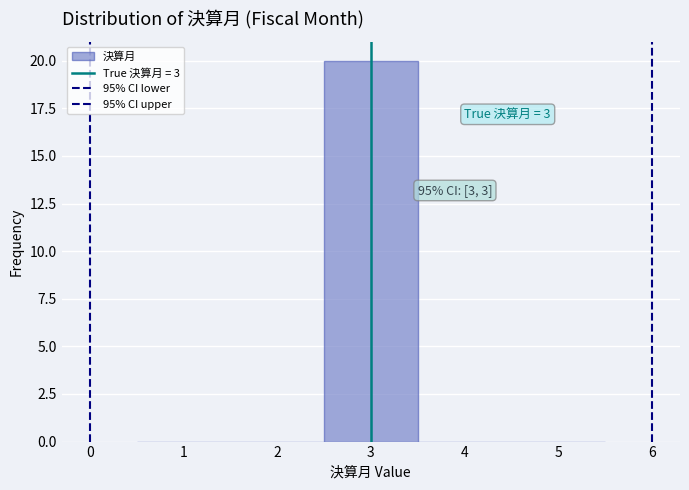

Over which range of the x-axis is the bar tallest?

2.5 to 3.5